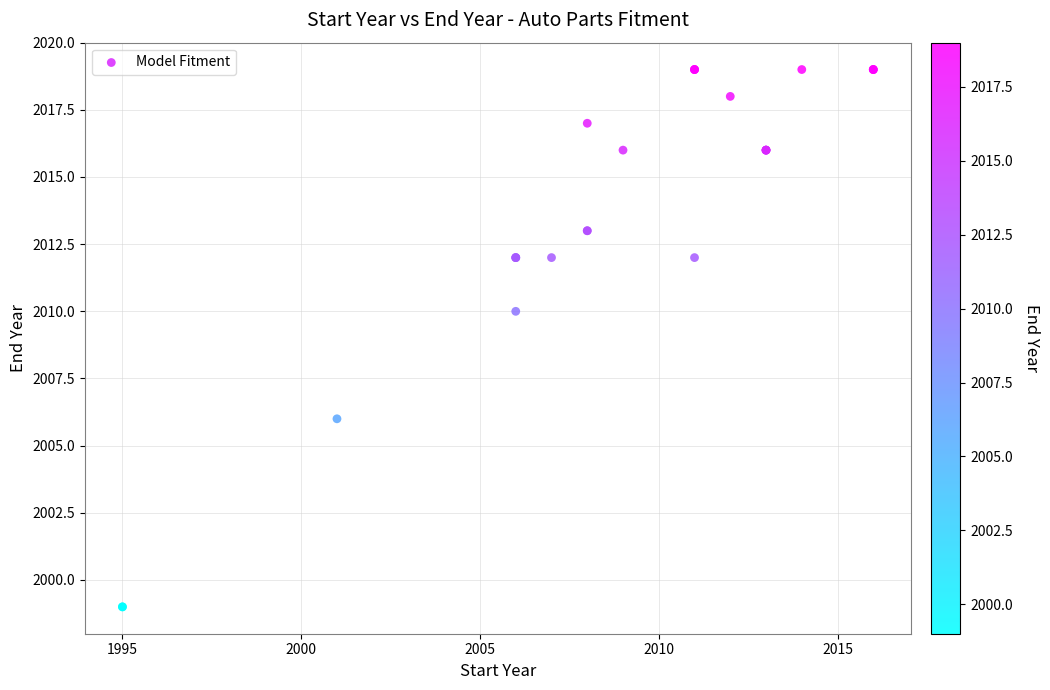

What Y value in the scatter plot is closest to 2009?

2010